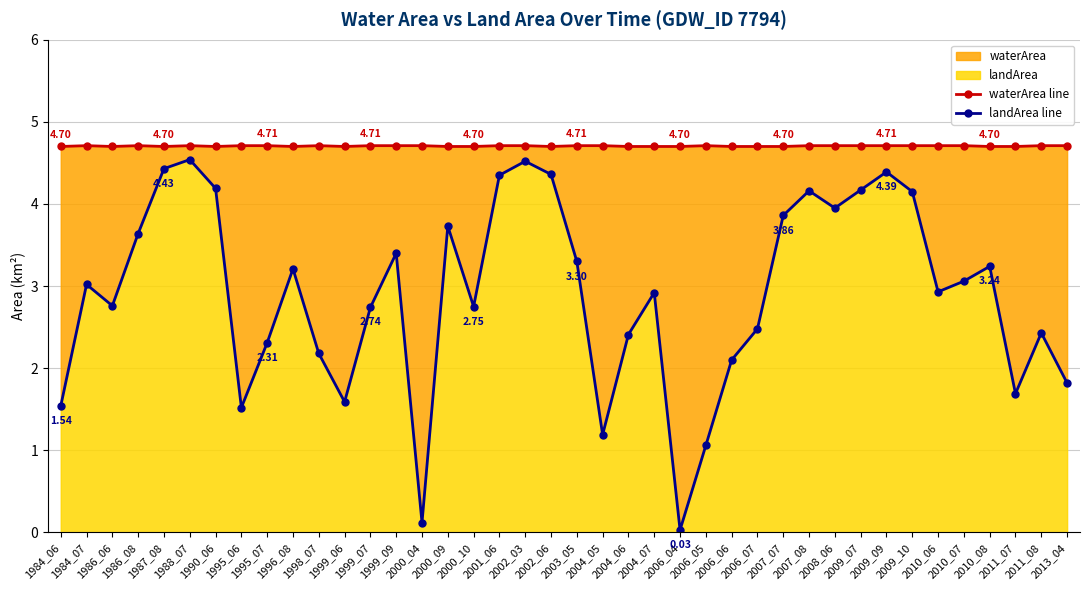

At which category does the chart reach its peak across all series?

1988_07